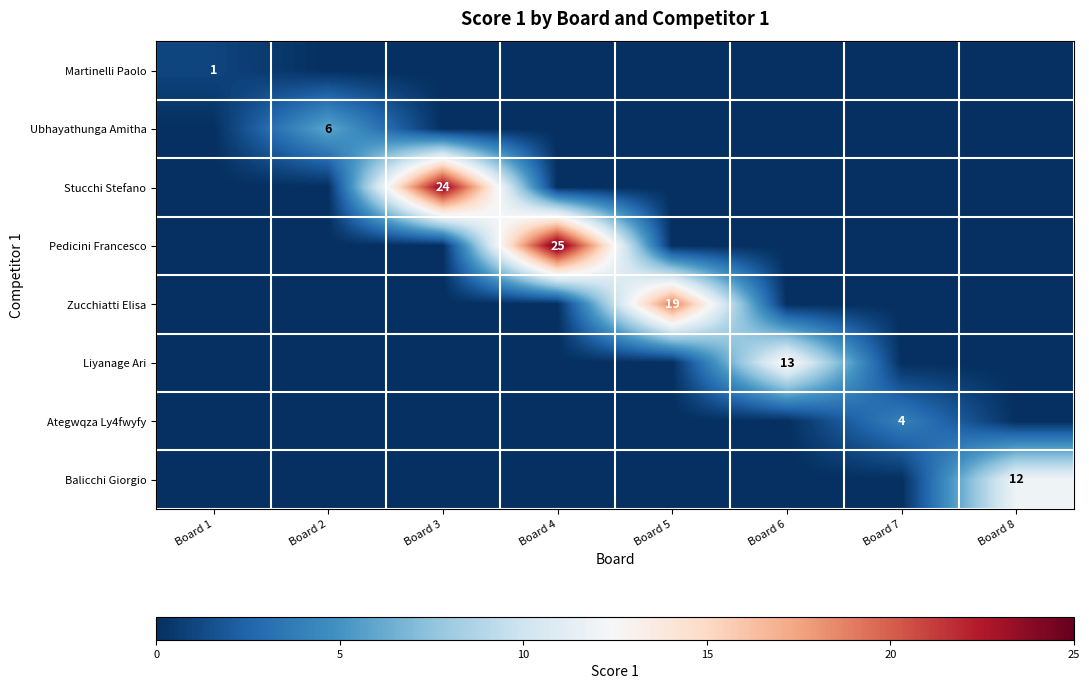

Is it true that Liyanage Ari equals 13 at Board 6?

True